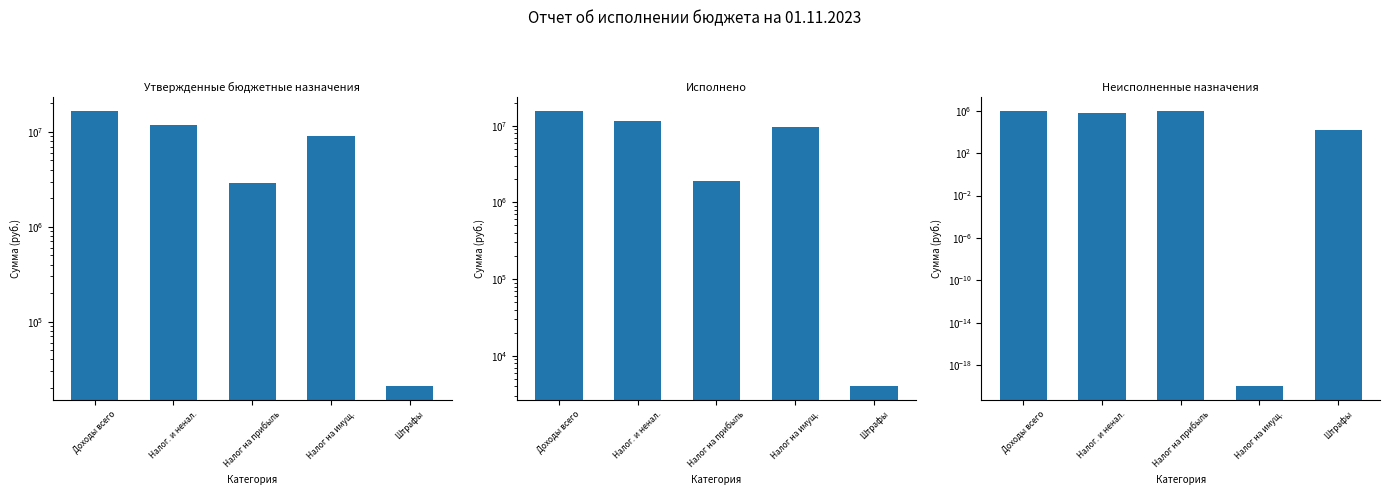

List the labels in order of Утвержденные бюджетные назначения value, smallest first.

Штрафы, Налог на прибыль, Налог на имущ., Налог. и ненал., Доходы всего